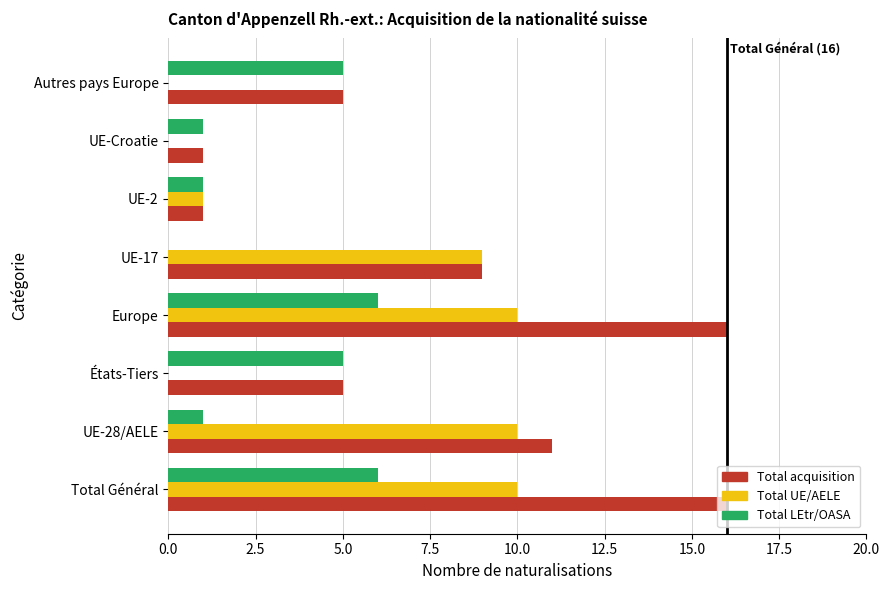

The Total LEtr/OASA series shows 1 at UE-2. True or false?

True